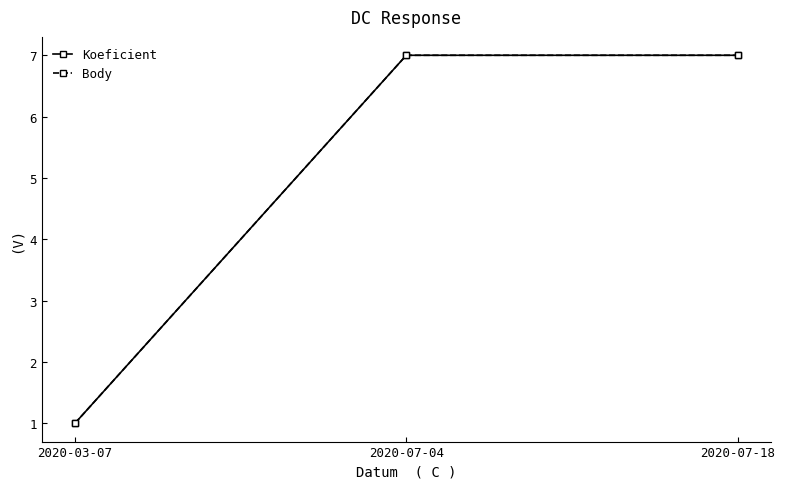

Does the chart have visible grid lines?

No